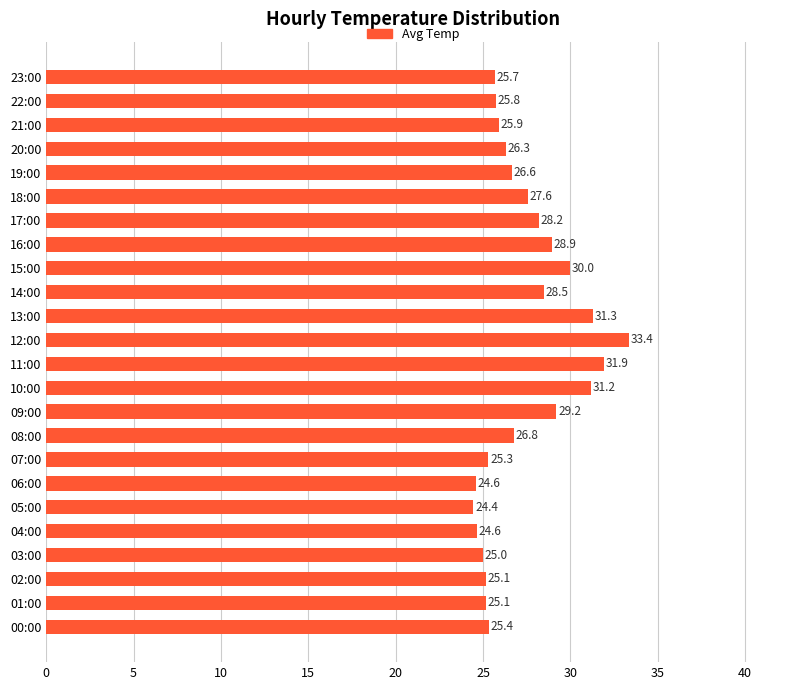

The chart shows a value of 28.2 at 17:00. True or false?

True